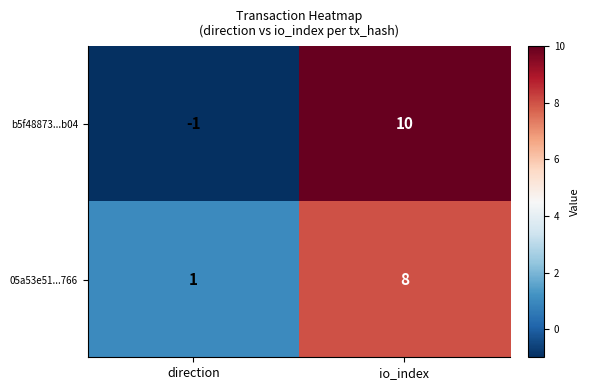

What is the sum of all 05a53e51...766 values?

9